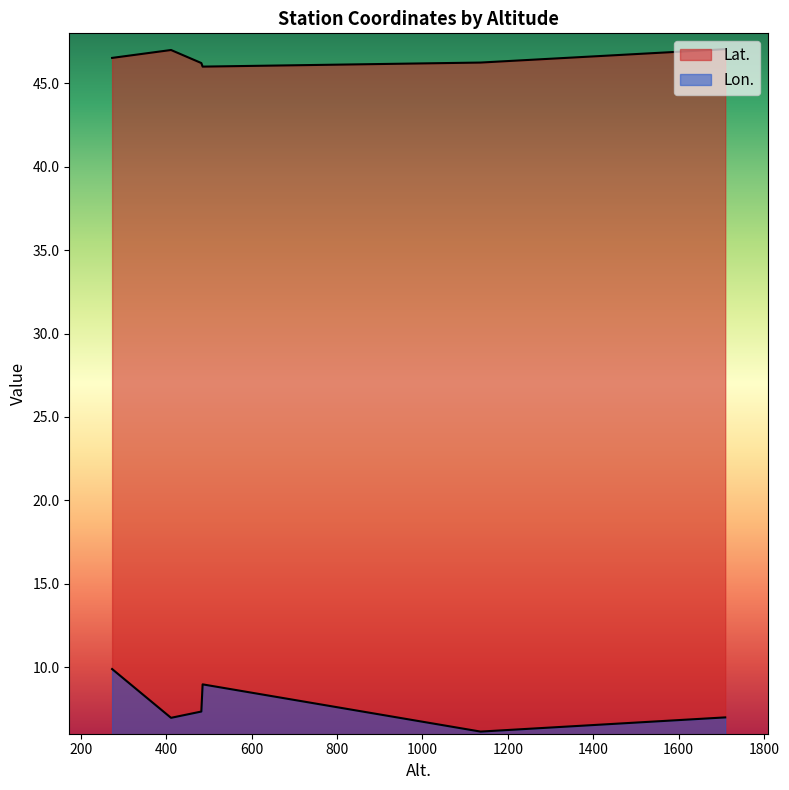

What is the total value across all series at 485?

55.0